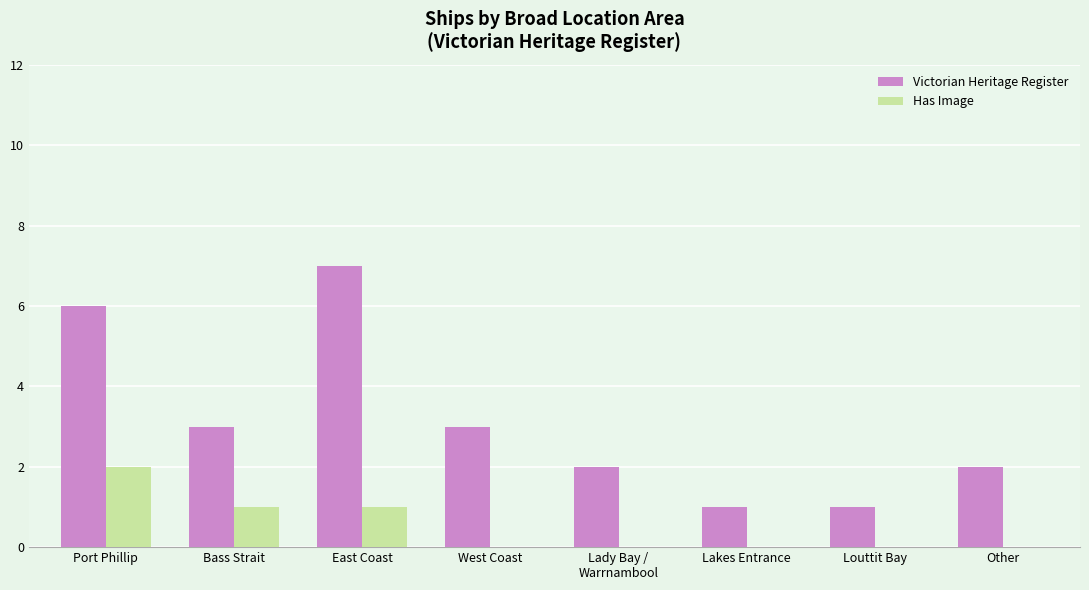

What are all the series names shown in the legend?

Victorian Heritage Register, Has Image